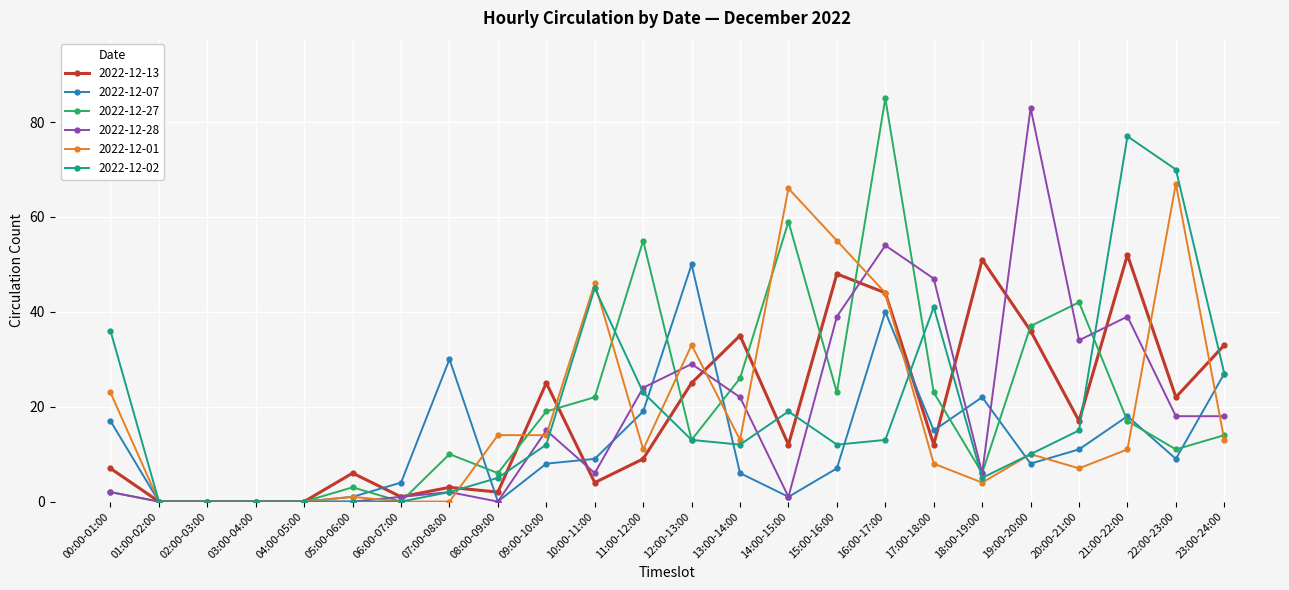

The value of 2022-12-13 at 01:00-02:00 is 0. True or false?

True